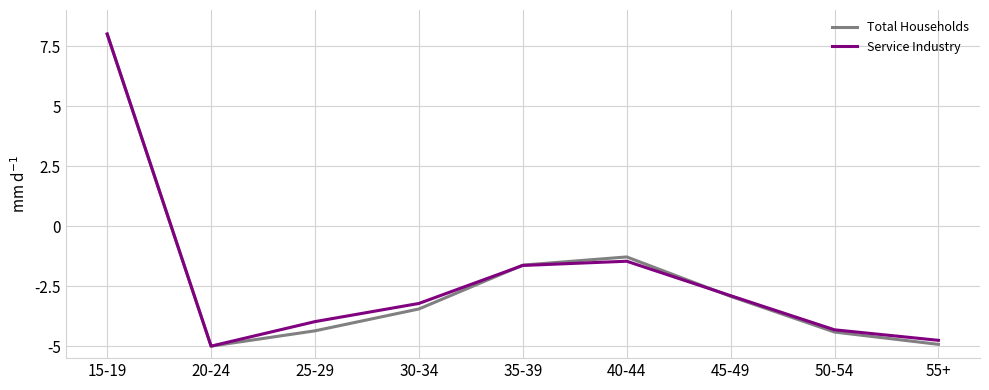

How many positive values does the Total Households series have?

1